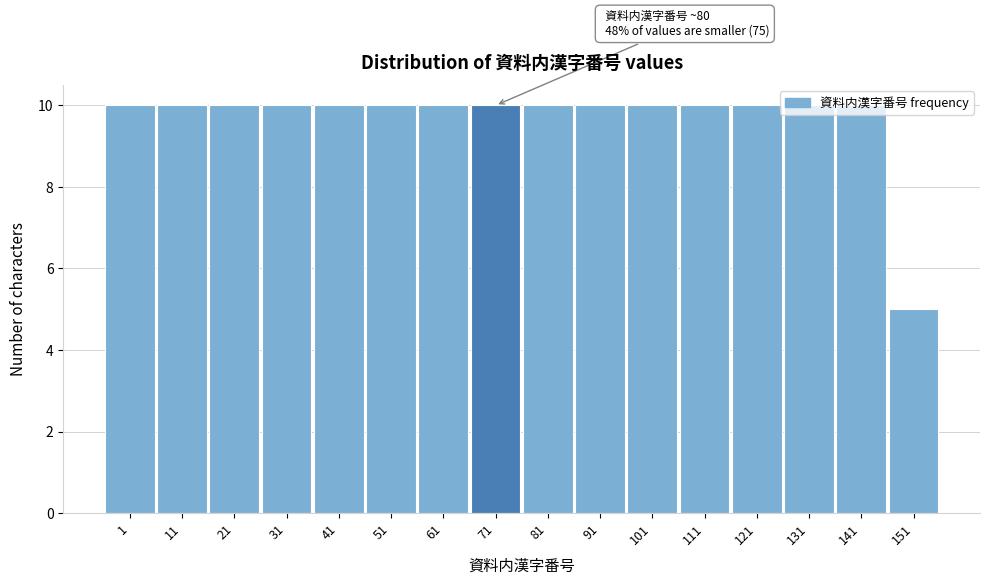

True or false: the data shows 5 at 61.

False